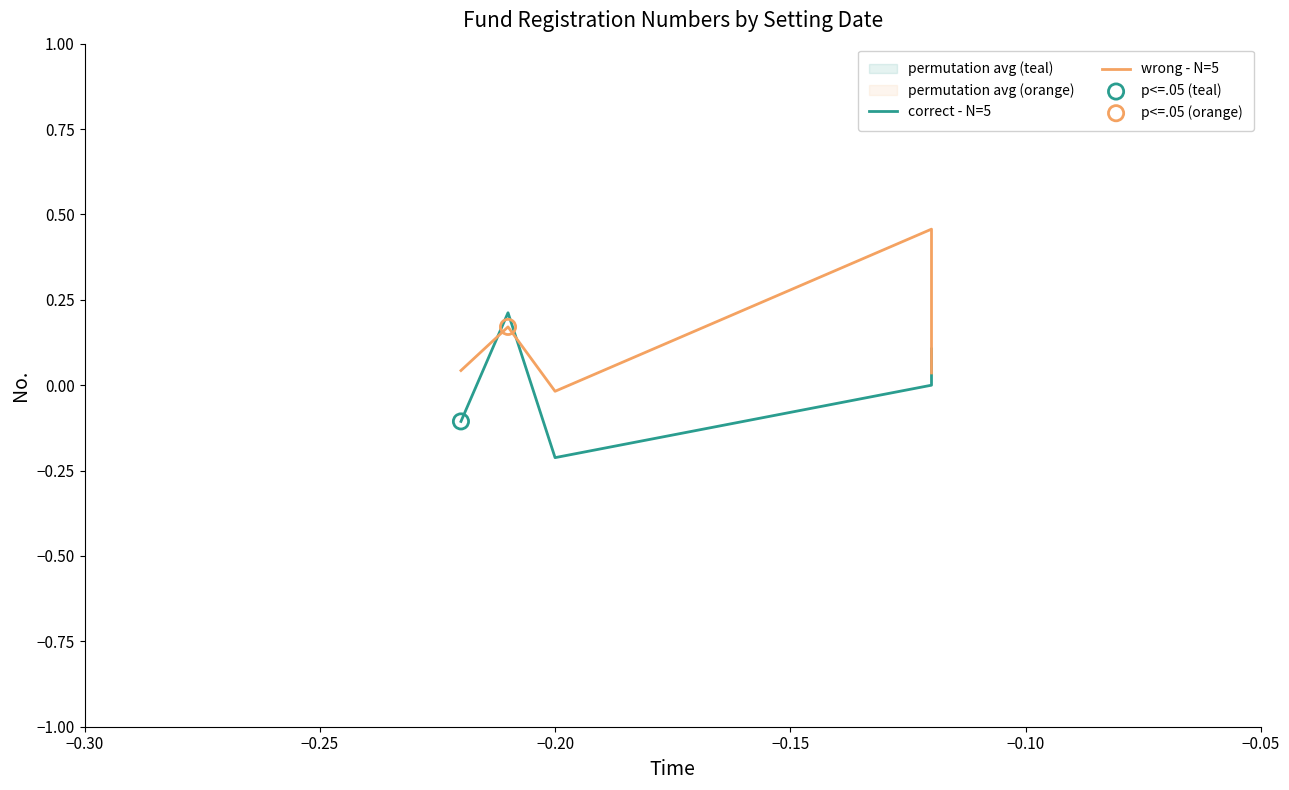

Which series has the widest spread of Y values?

wrong - N=5